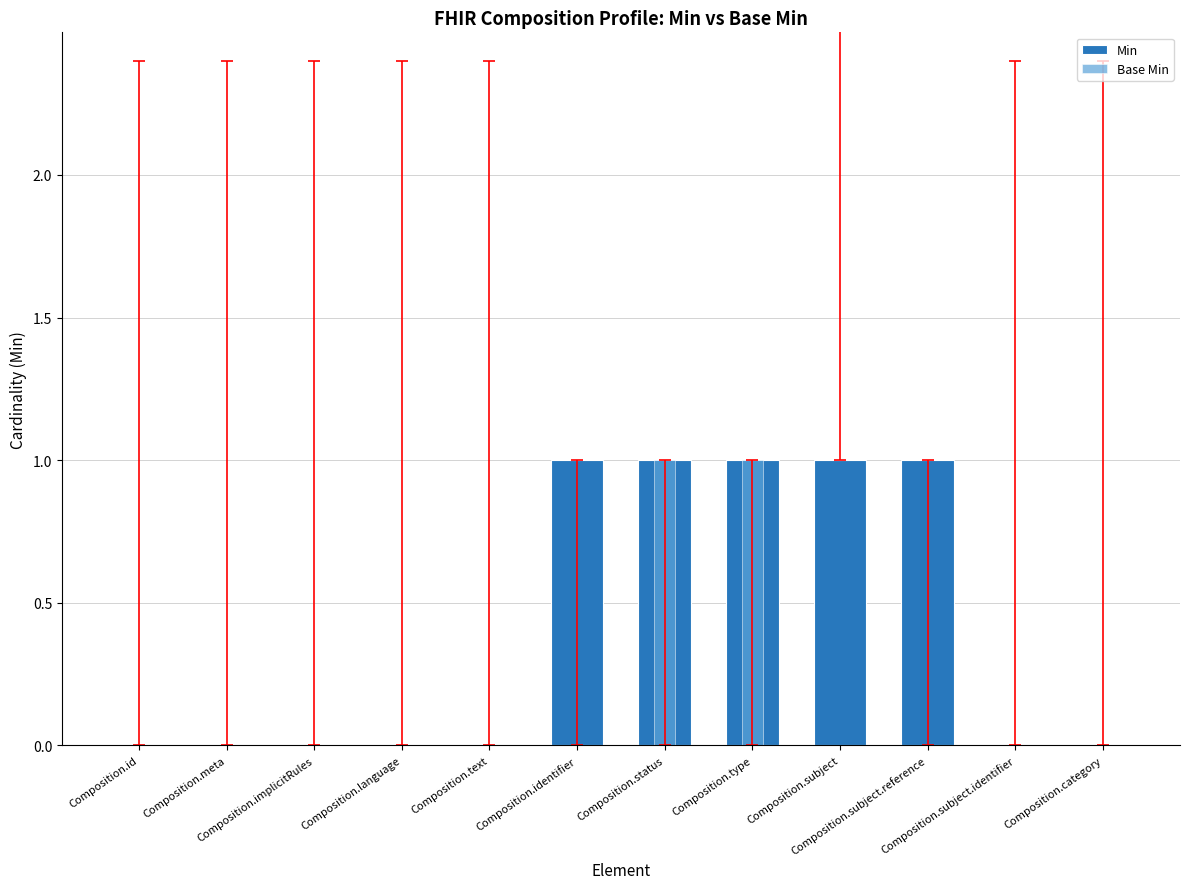

List the series in order of their peak value, lowest first.

Min, Base Min